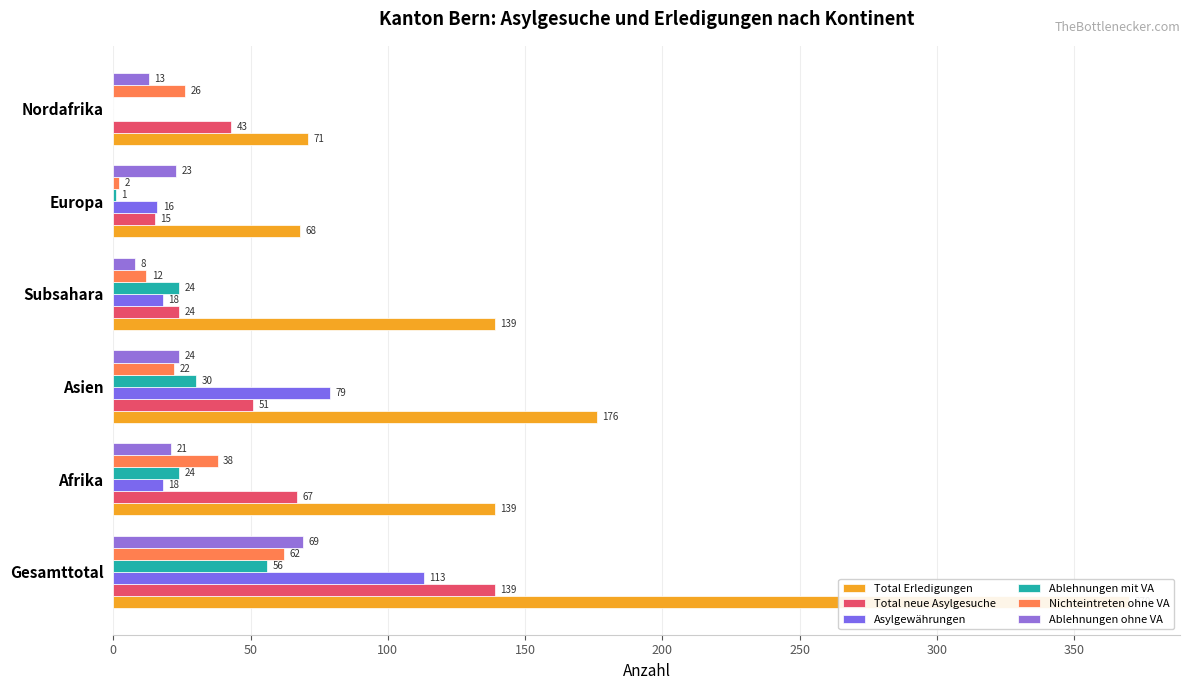

Which series has the largest total across all categories?

Total Erledigungen